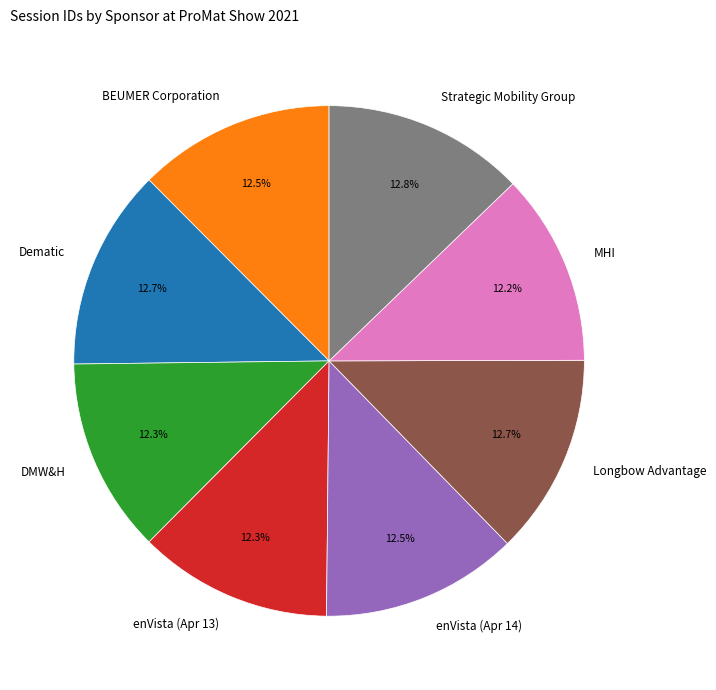

Does Dematic represent more than half of the total?

No